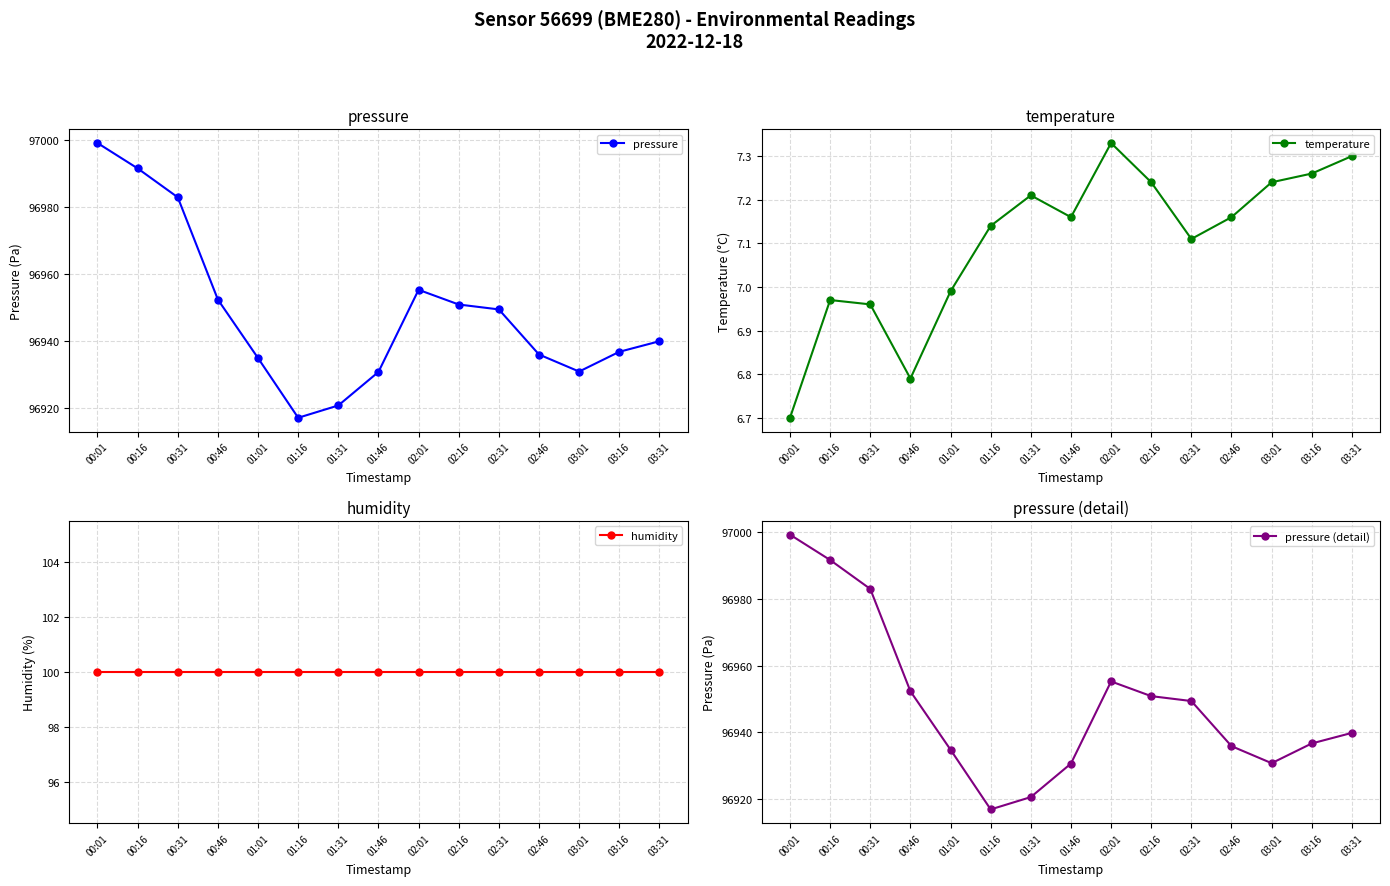

Reading left to right, transcribe all the data shown in this chart.

pressure: 00:01=96999.2	00:16=96991.6	00:31=96983.0	00:46=96952.3	01:01=96934.8	01:16=96917.0	01:31=96920.7	01:46=96930.7	02:01=96955.3	02:16=96950.9	02:31=96949.4	02:46=96935.9	03:01=96930.8	03:16=96936.7	03:31=96939.9
temperature: 00:01=6.7	00:16=7.0	00:31=7.0	00:46=6.8	01:01=7.0	01:16=7.1	01:31=7.2	01:46=7.2	02:01=7.3	02:16=7.2	02:31=7.1	02:46=7.2	03:01=7.2	03:16=7.3	03:31=7.3
humidity: 00:01=100.0	00:16=100.0	00:31=100.0	00:46=100.0	01:01=100.0	01:16=100.0	01:31=100.0	01:46=100.0	02:01=100.0	02:16=100.0	02:31=100.0	02:46=100.0	03:01=100.0	03:16=100.0	03:31=100.0
pressure (detail): 00:01=96999.2	00:16=96991.6	00:31=96983.0	00:46=96952.3	01:01=96934.8	01:16=96917.0	01:31=96920.7	01:46=96930.7	02:01=96955.3	02:16=96950.9	02:31=96949.4	02:46=96935.9	03:01=96930.8	03:16=96936.7	03:31=96939.9